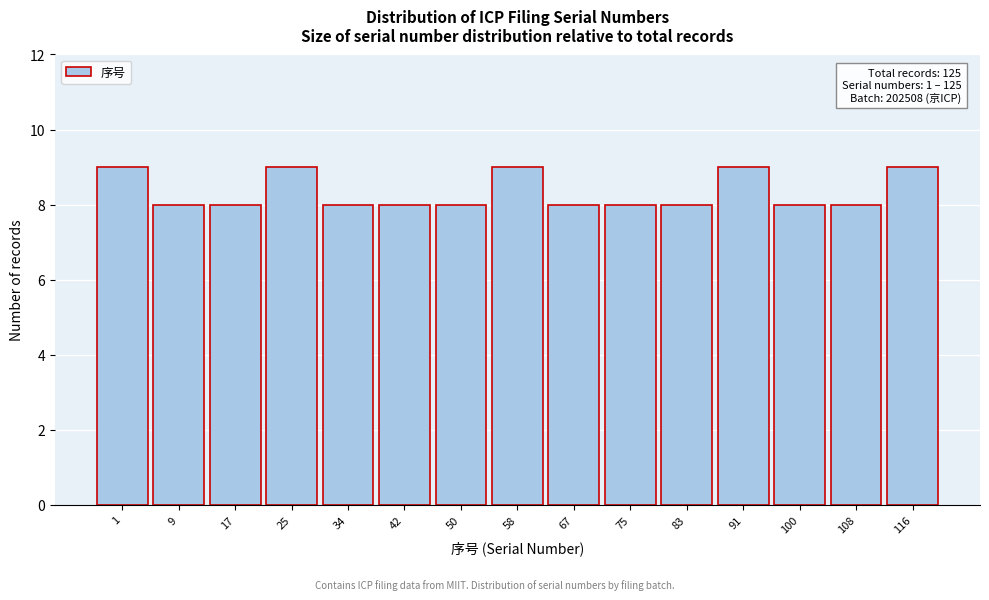

Reading left to right, transcribe all the data shown in this chart.

9	8	8	9	8	8	8	9	8	8	8	9	8	8	9